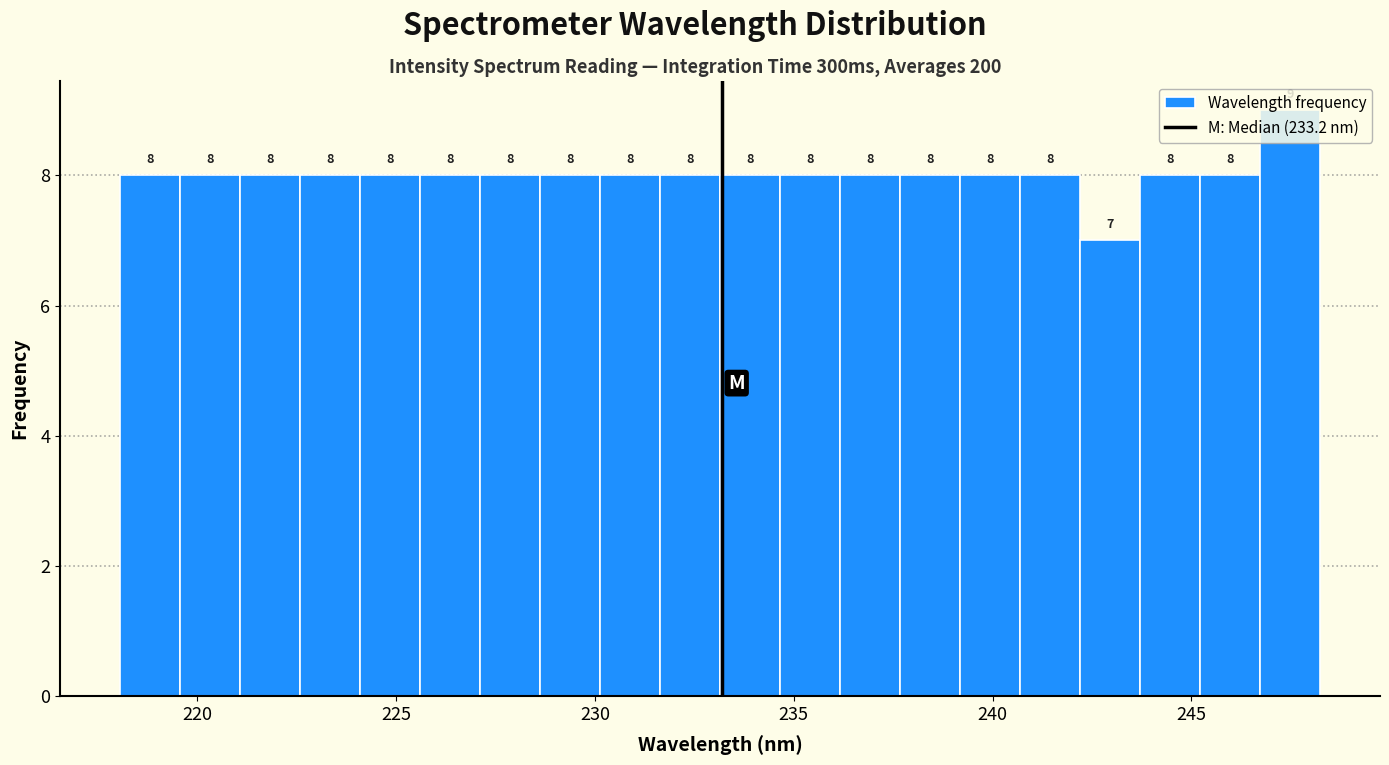

Read against the x-axis, roughly where is the centre of the tallest bar?

247.5